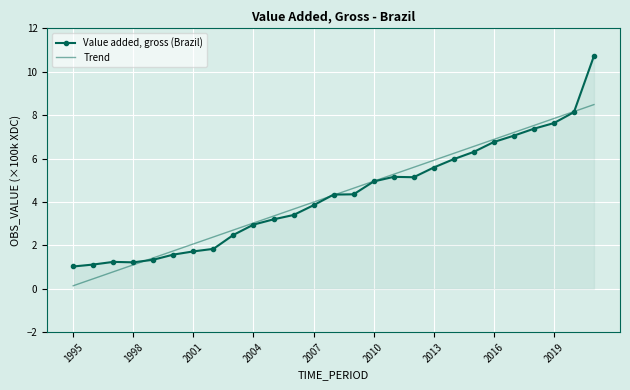

Count the number of data series in this chart.

2